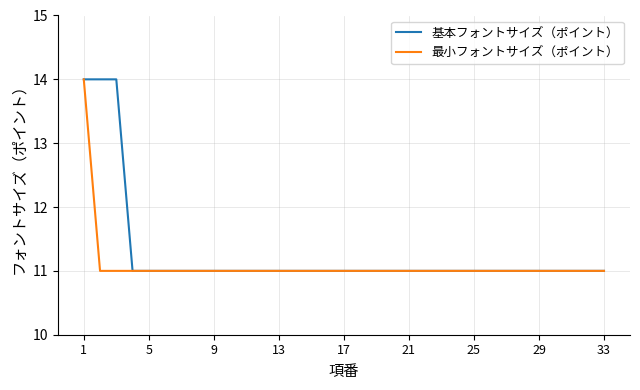

Does the chart have visible grid lines?

Yes